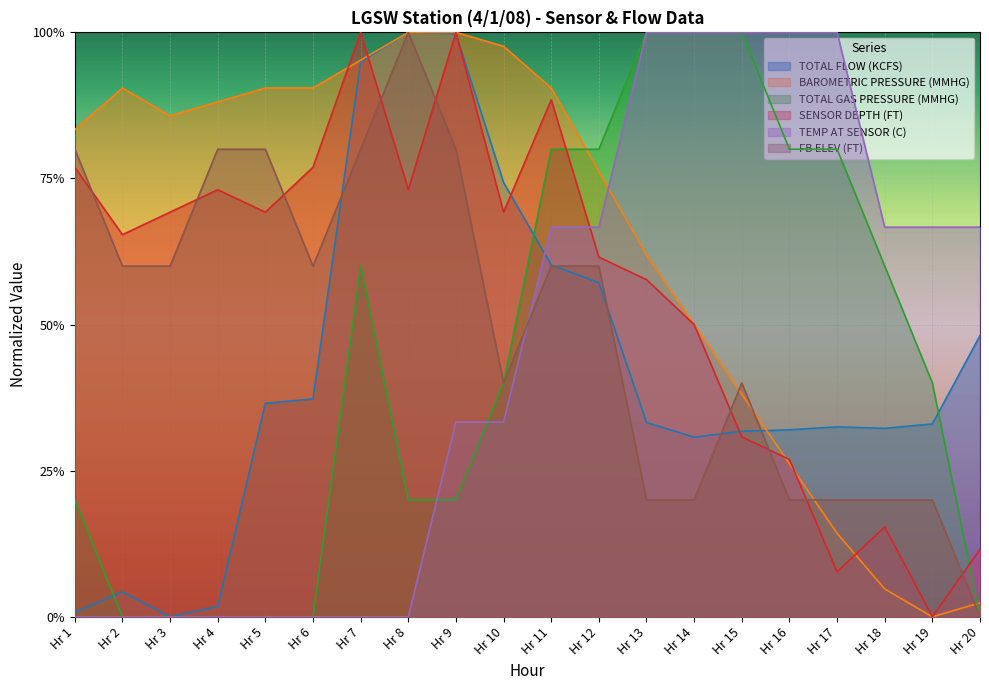

How many values in FB ELEV (FT) are above zero?

19